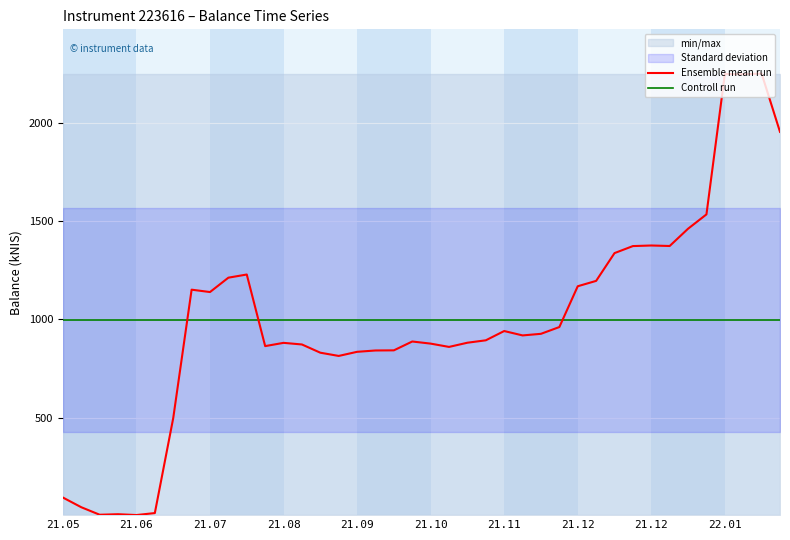

The value of Controll run at 21 is 608.2. True or false?

False